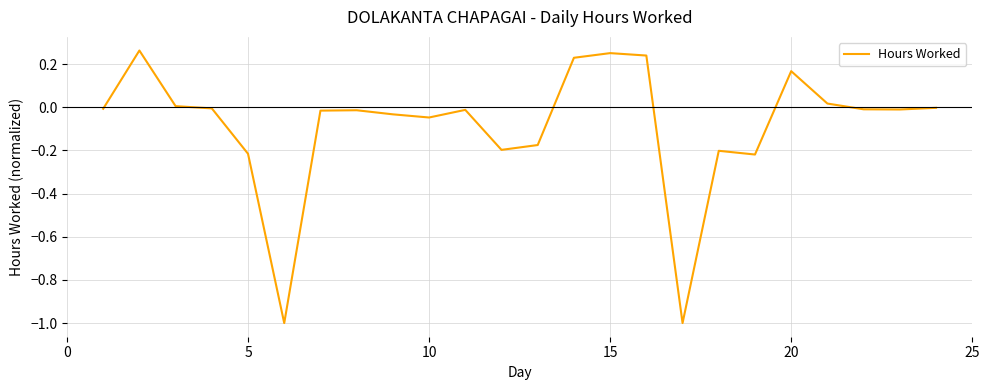

What is the minimum value shown in the chart?

-1.0